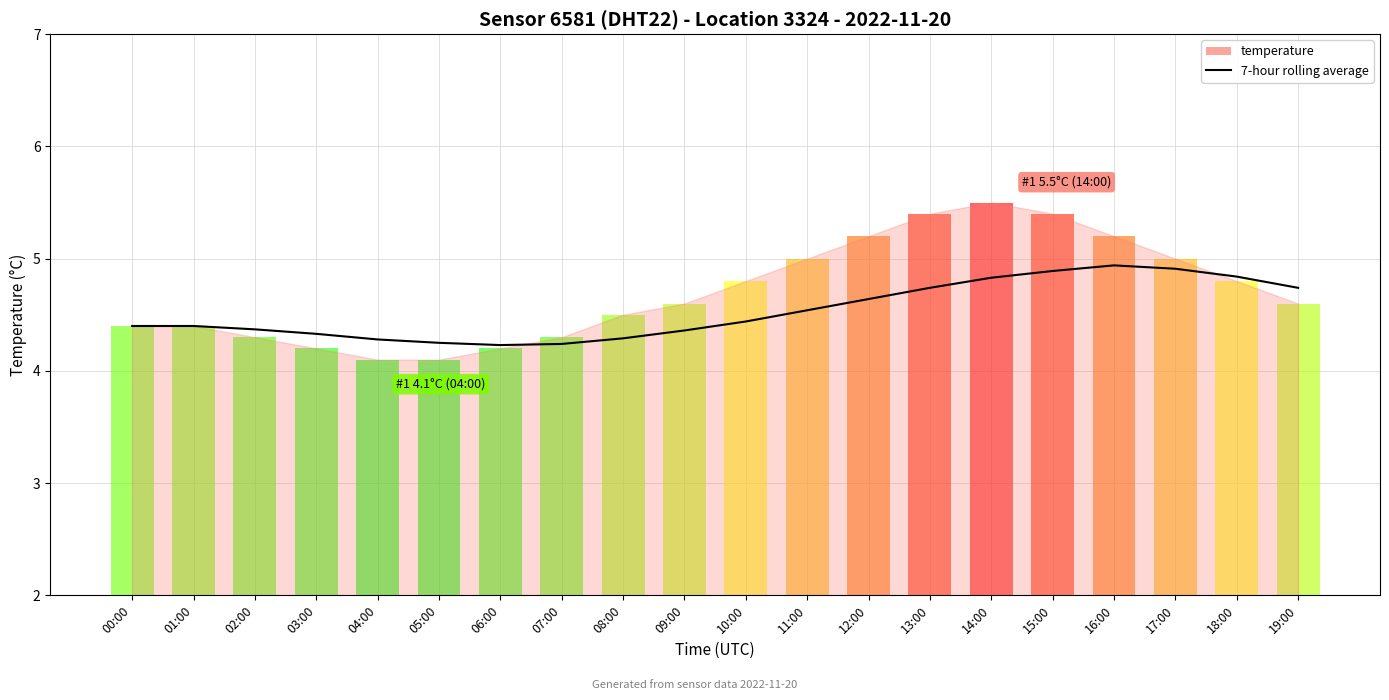

What is the difference between the maximum and minimum values?

0.7